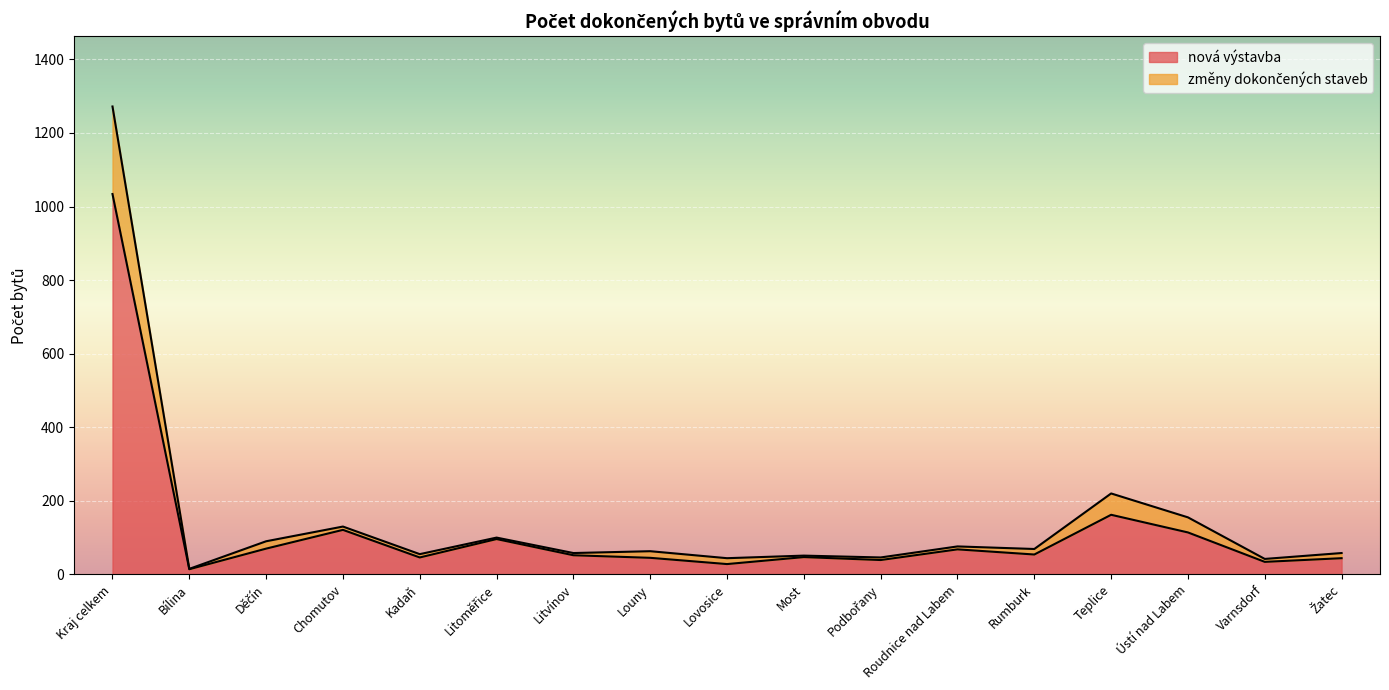

Reading left to right, list all the values displayed in this chart.

nová výstavba: 1034	14	70	121	46	96	52	45	28	47	39	68	54	162	114	34	44
změny dokončených staveb: 1272	15	90	130	55	100	58	63	44	51	46	76	69	220	155	42	58